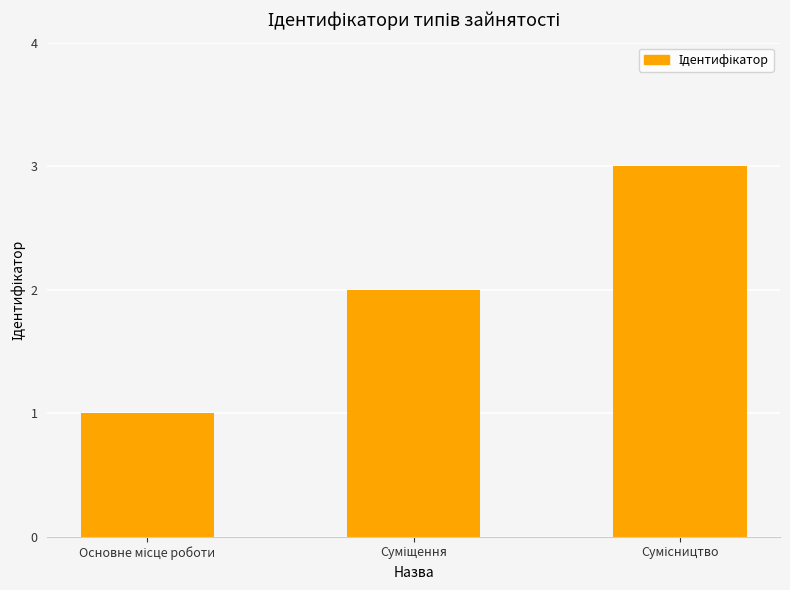

What is the greatest value displayed?

3